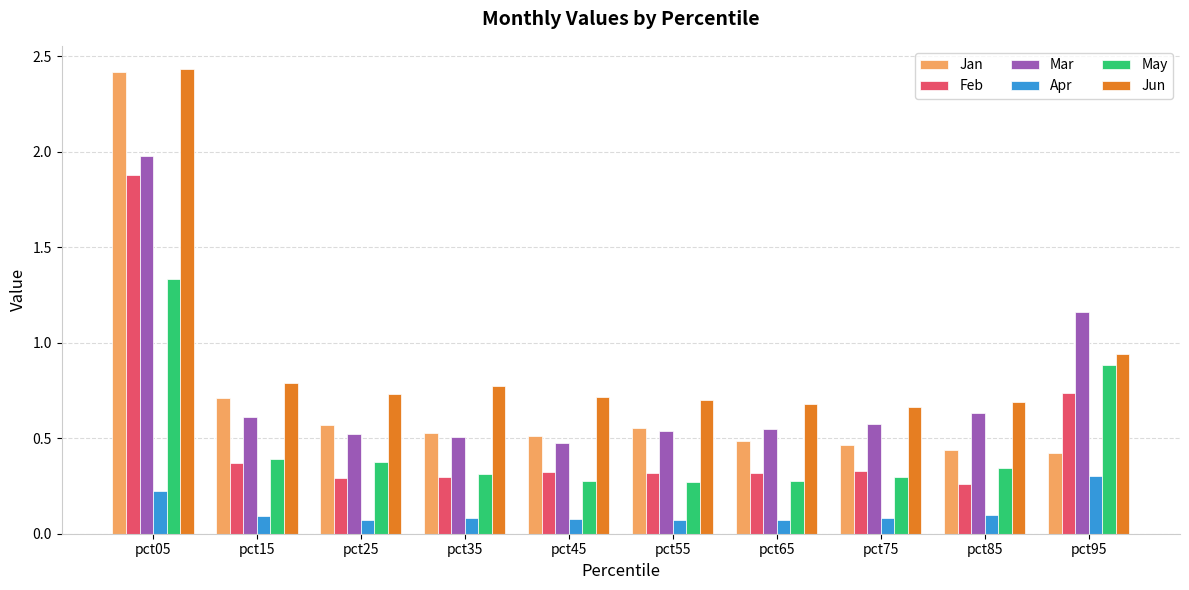

How many bars are there in total?

60